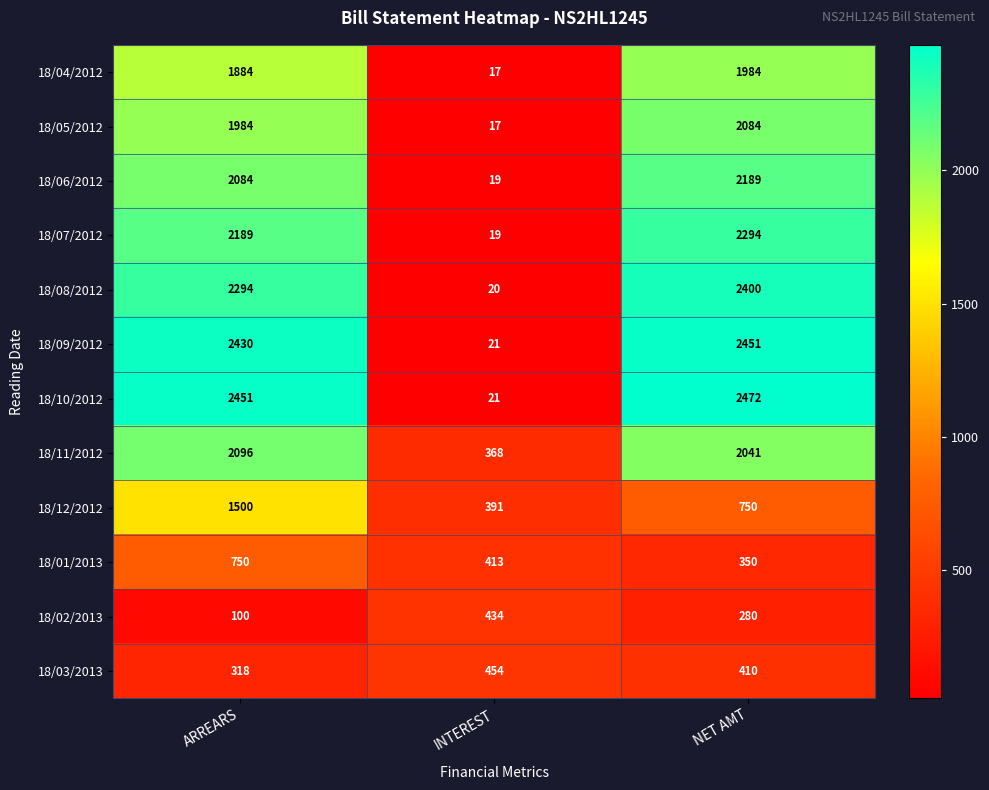

What is the minimum value for 18/10/2012?

21